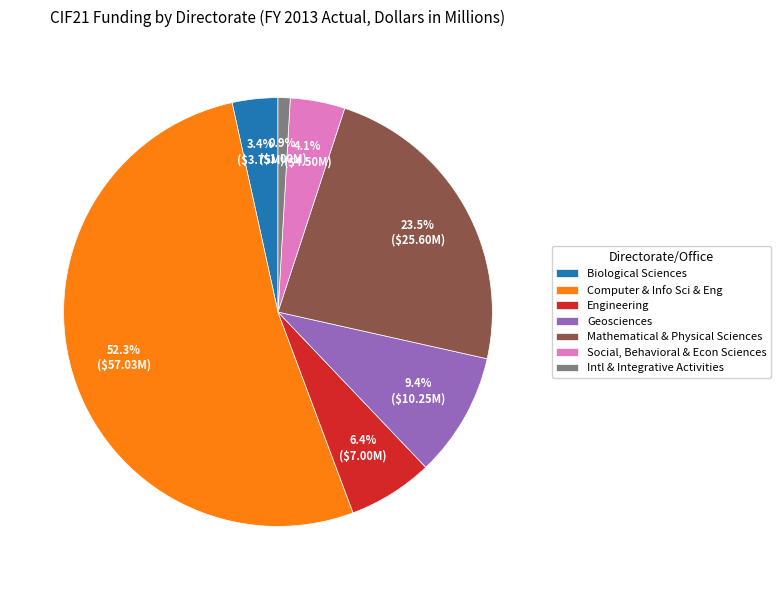

What is the ratio of the value at Social, Behavioral & Econ Sciences to the value at Biological Sciences?

1.2